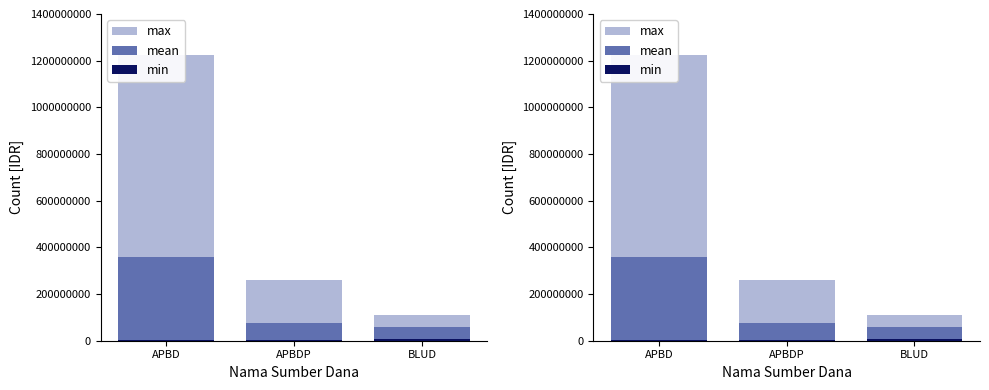

Count the number of categories in the chart.

3